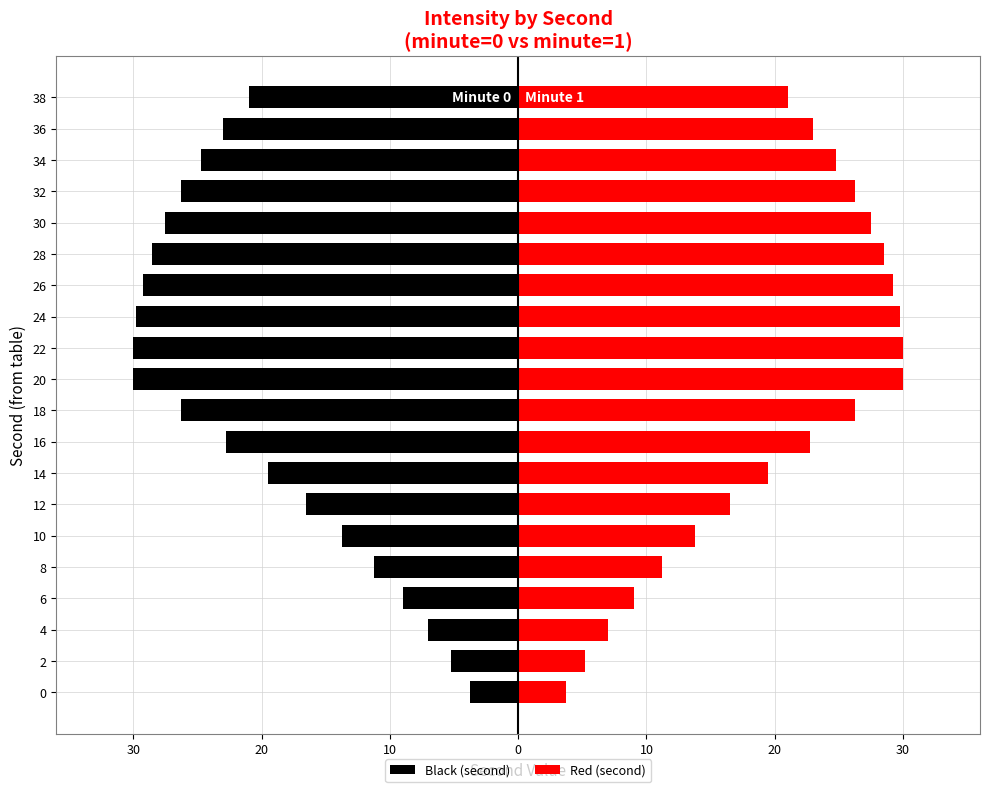

What is the sum of the Red (second) values at 34 and 18?

51.0